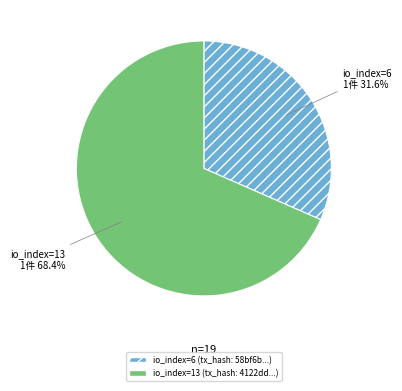

Combined, do io_index=13 and io_index=6 account for over 50%?

Yes